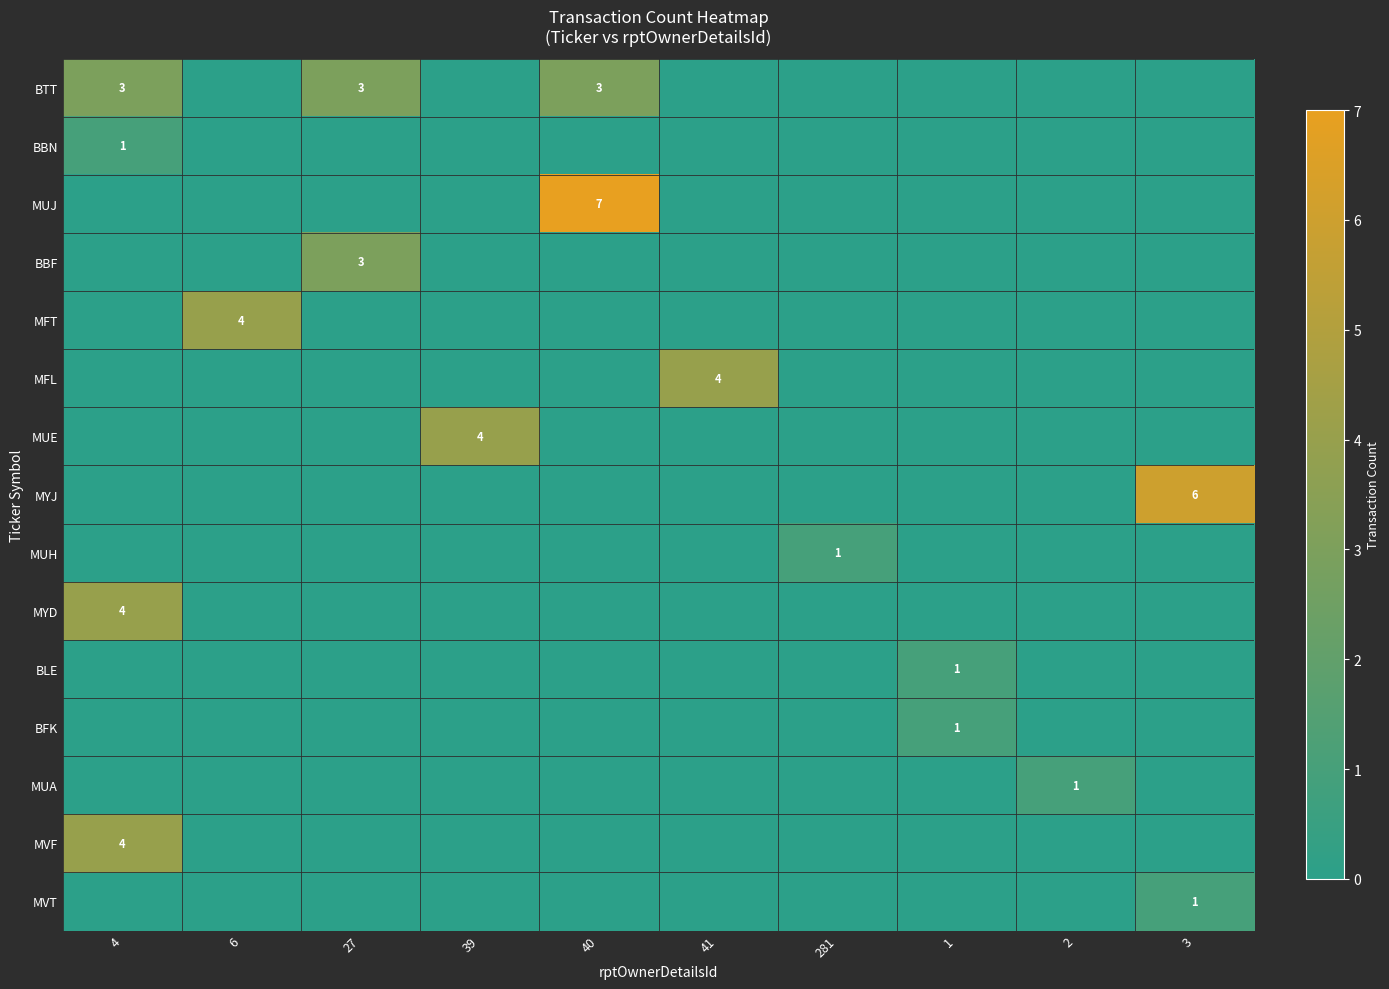

What is the spread (max minus min) of values at 39?

4